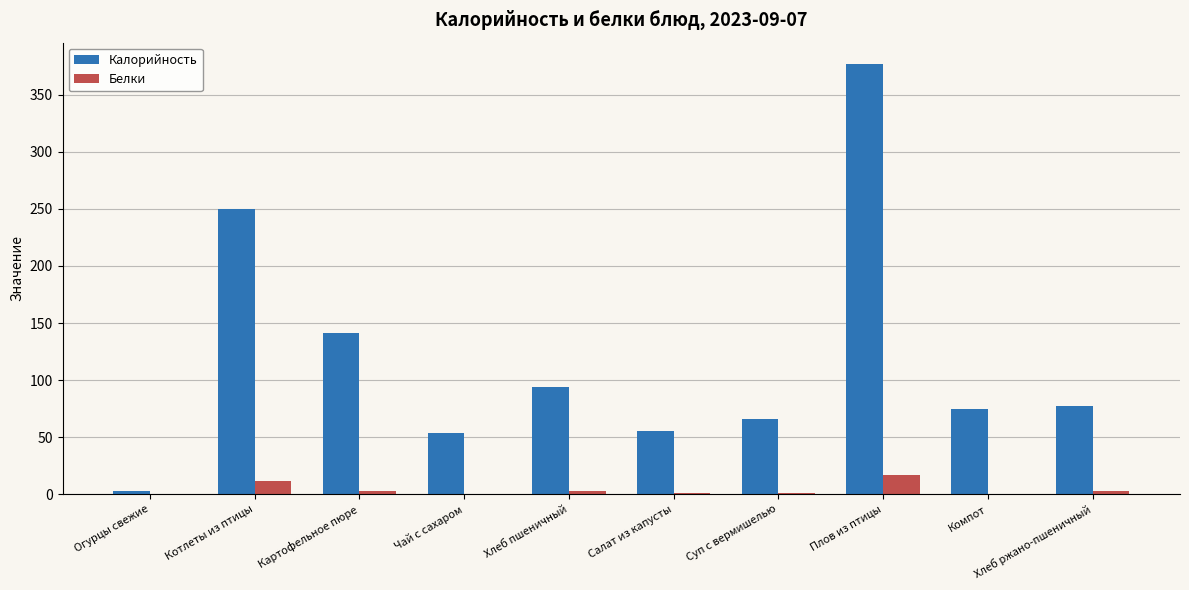

What are all the series names shown in the legend?

Калорийность, Белки